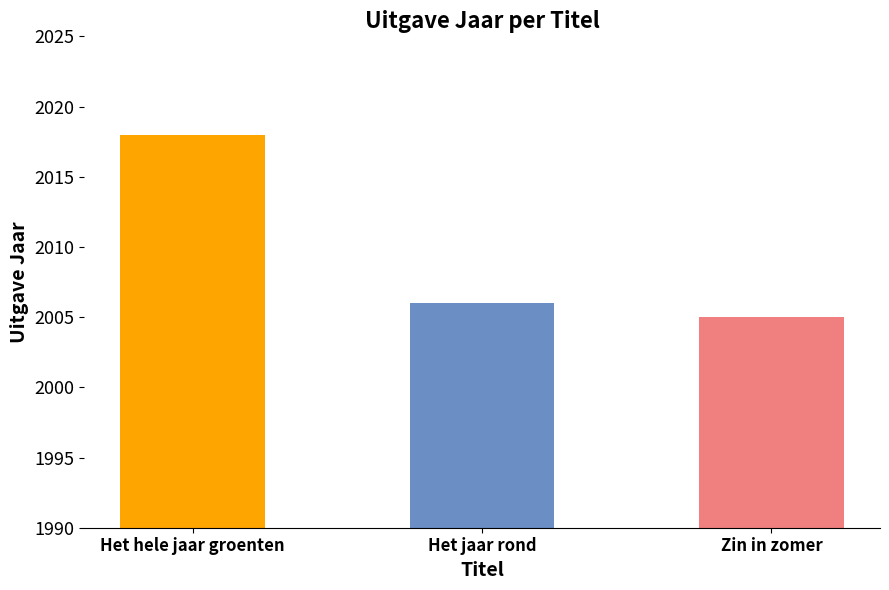

Reading right to left, extract all data points from this chart.

Zin in zomer=2005	Het jaar rond=2006	Het hele jaar groenten=2018